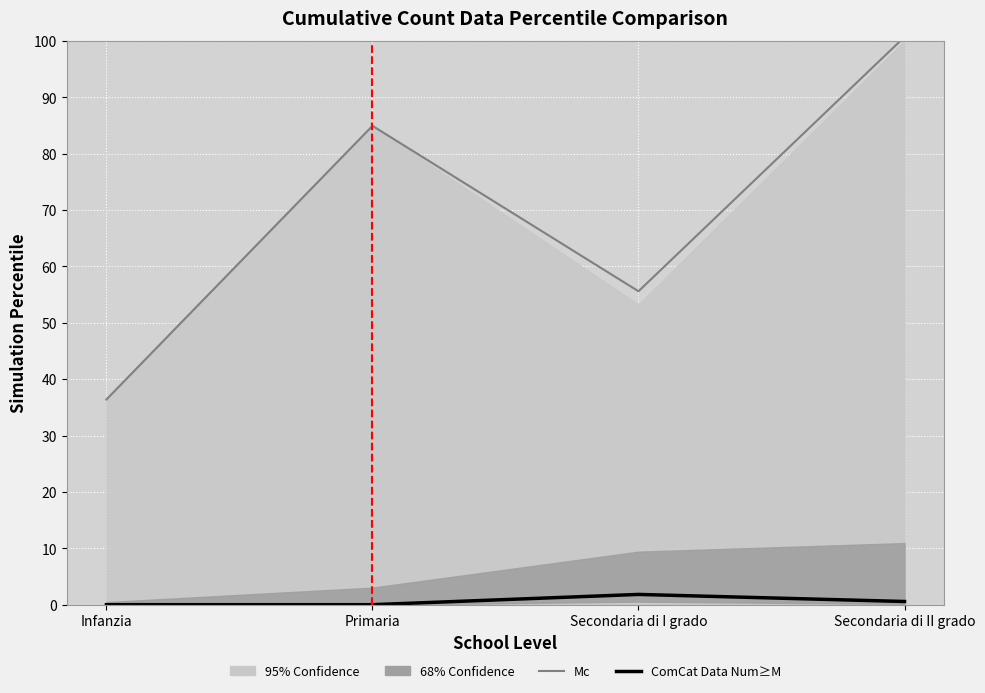

Which category has the lowest value in the ComCat Data Num≥M series?

Infanzia